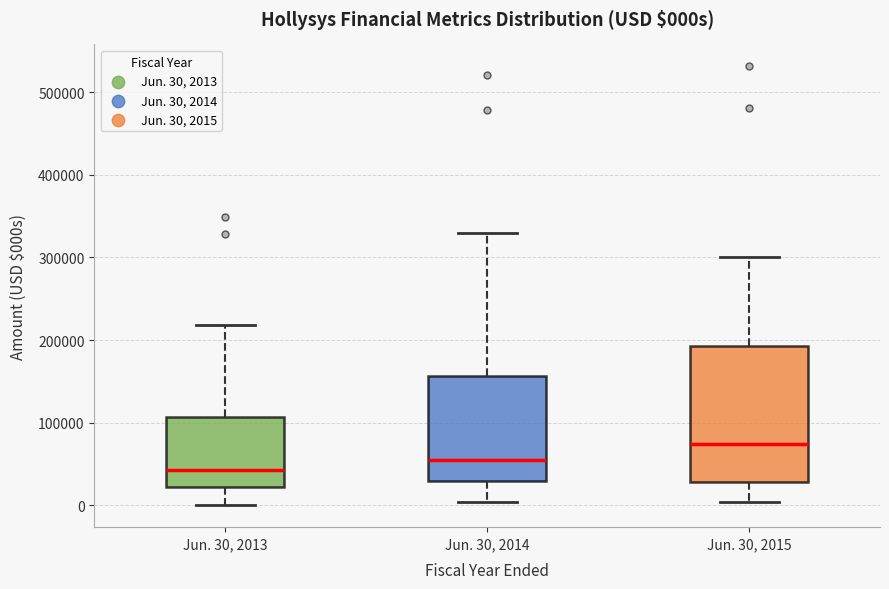

Which box's median line is the lowest?

Jun. 30, 2013